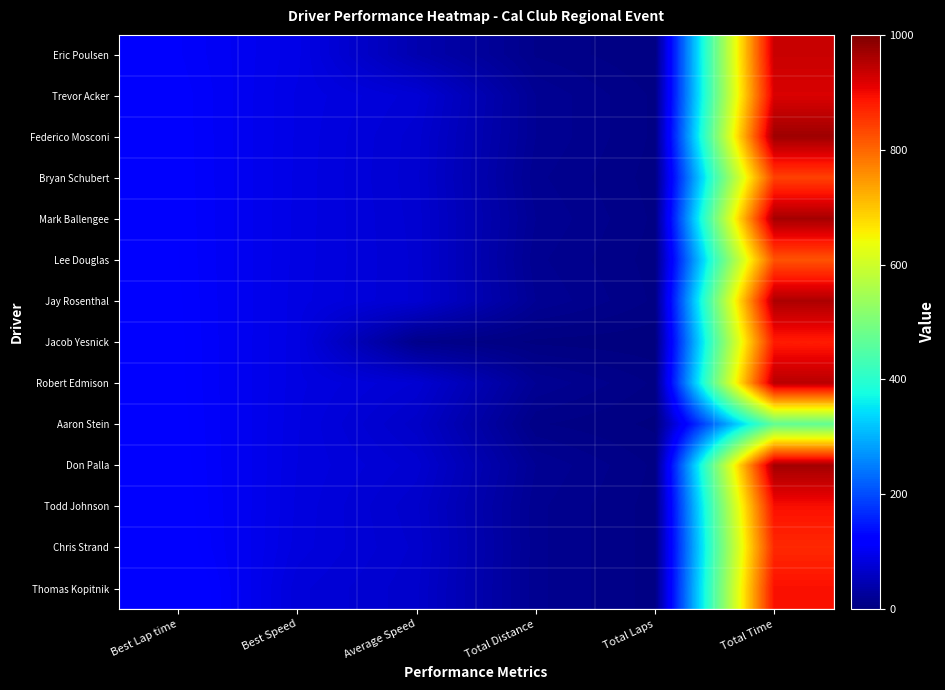

How many distinct data groups are displayed?

14